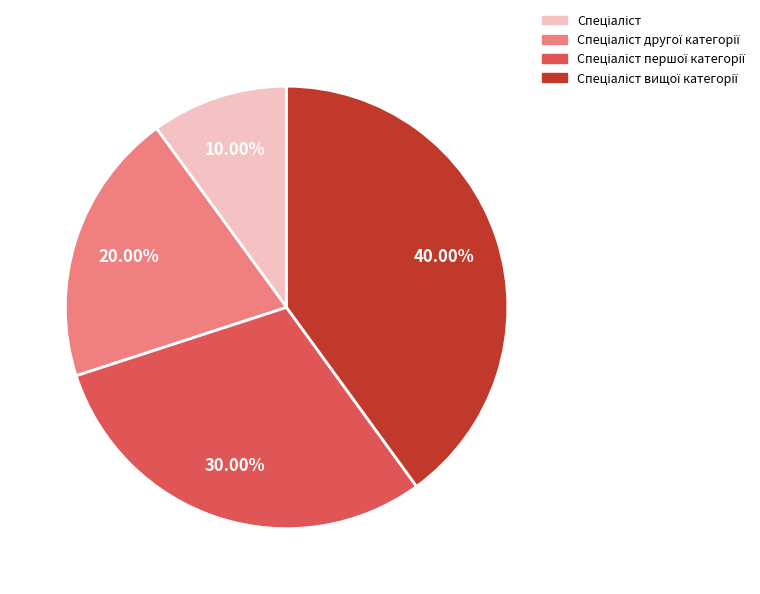

Is there a majority slice in this chart?

No